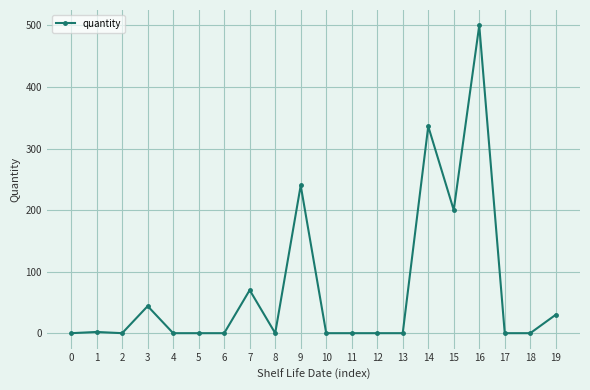

The chart shows a value of -207 at 17. True or false?

False